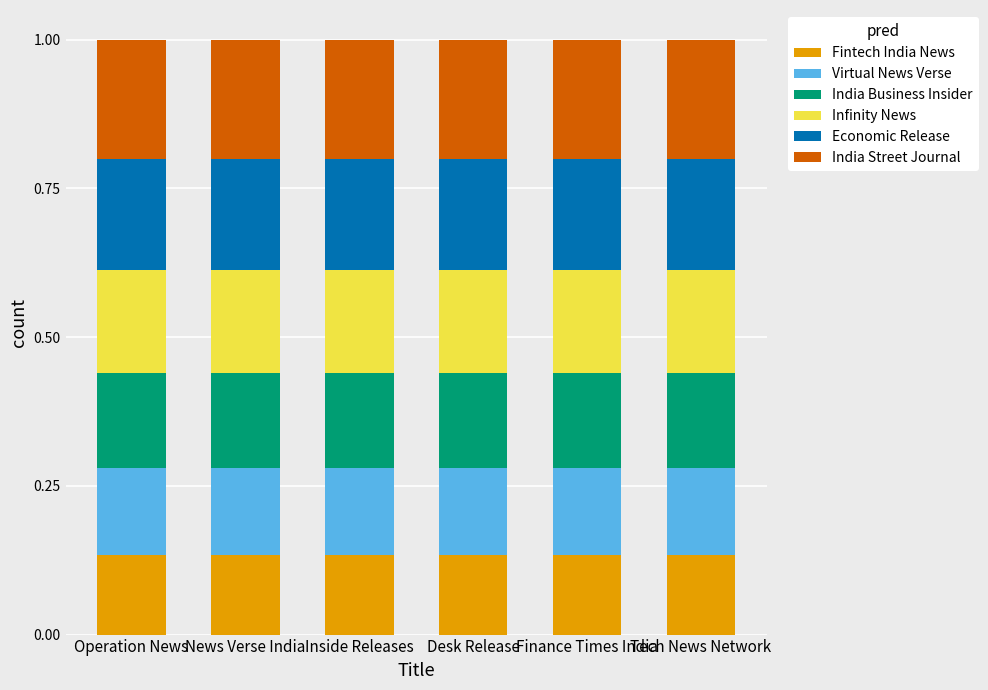

What is the total value across all series at News Verse India?

1.0